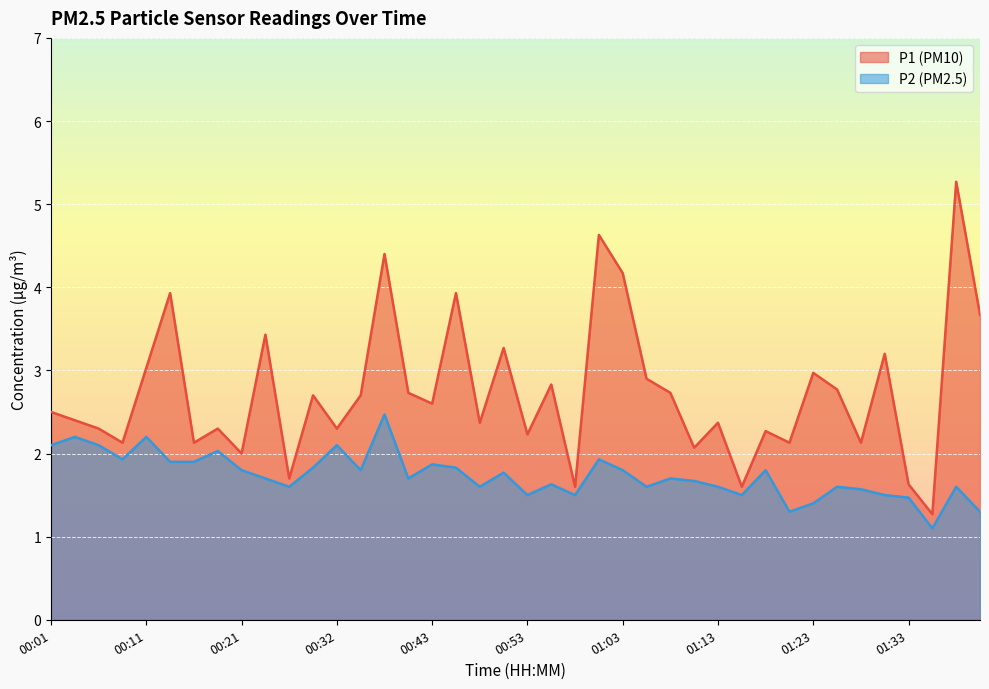

How many series are shown in this chart?

2